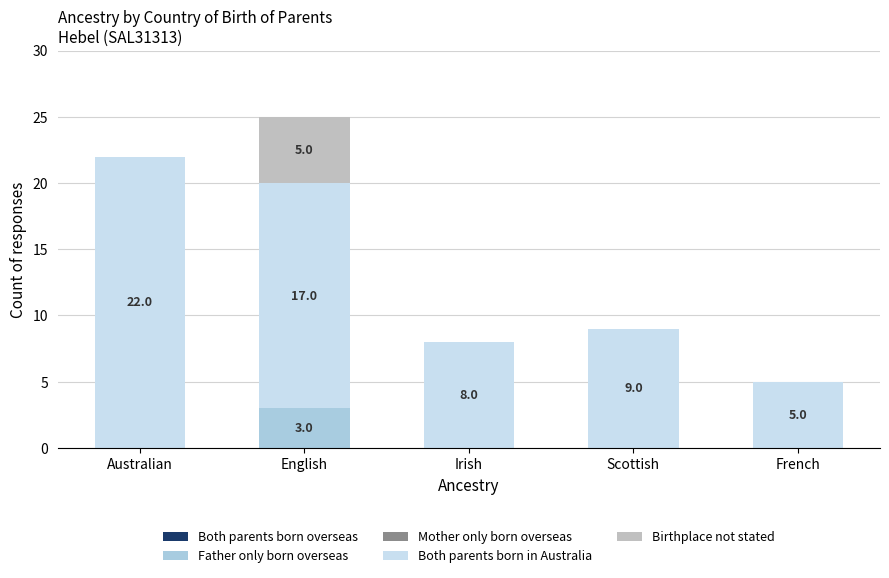

At which category is the sum across all series the highest?

English